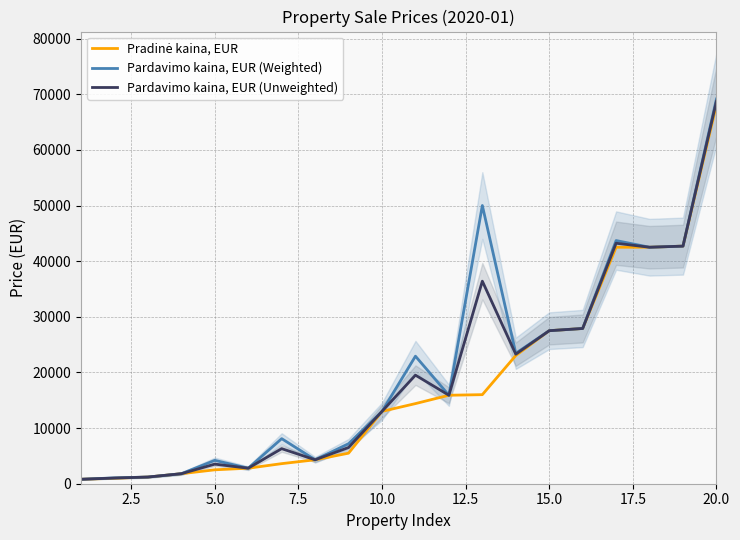

What is the highest value of the Pardavimo kaina, EUR (Weighted) series?

69130.0